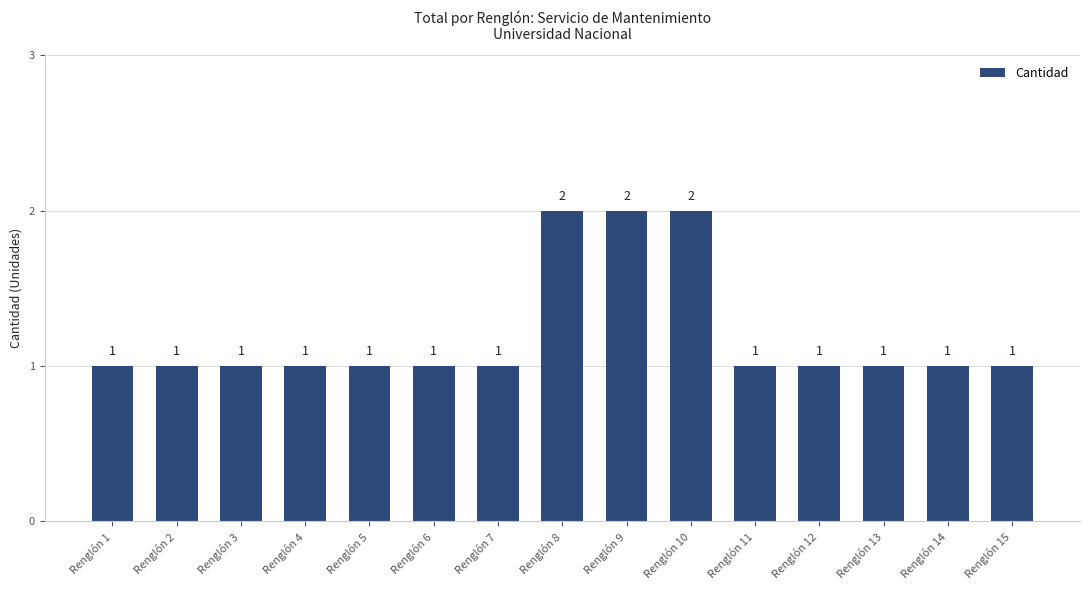

What is the sum of all values?

18